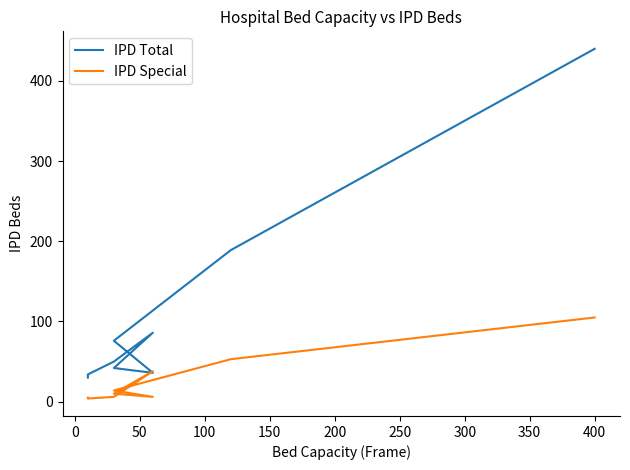

What is the maximum value shown in the chart?

440